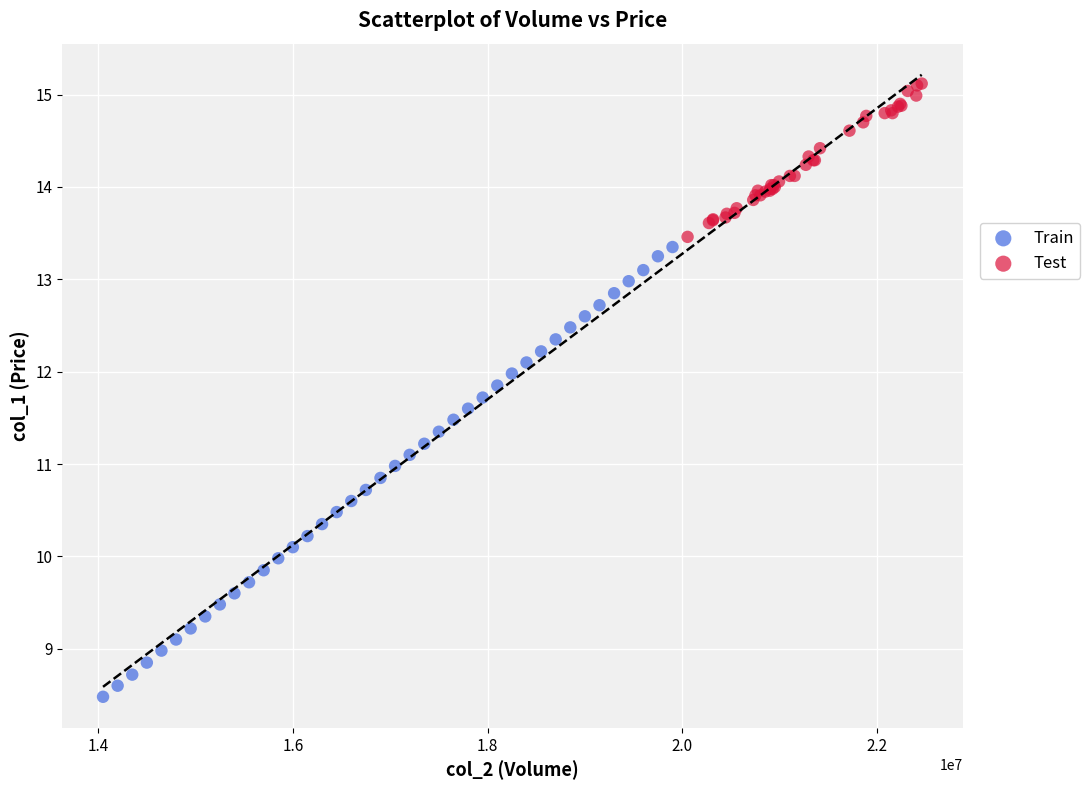

Which series has the largest Y range (max minus min)?

Train